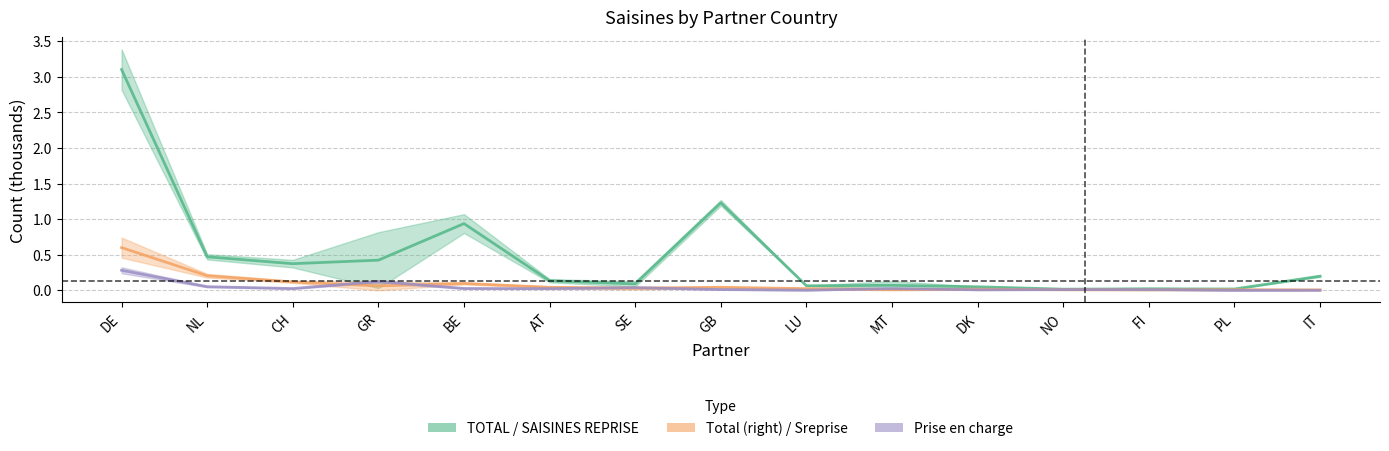

How many data points in prise en charge are above 0?

14